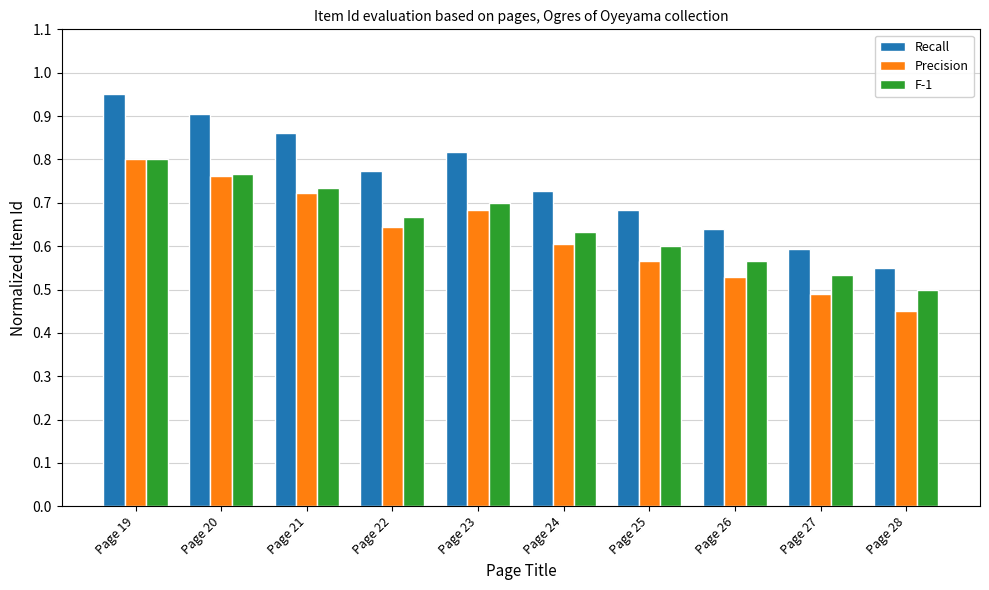

Are the bars grouped side by side (vs. stacked)?

Yes